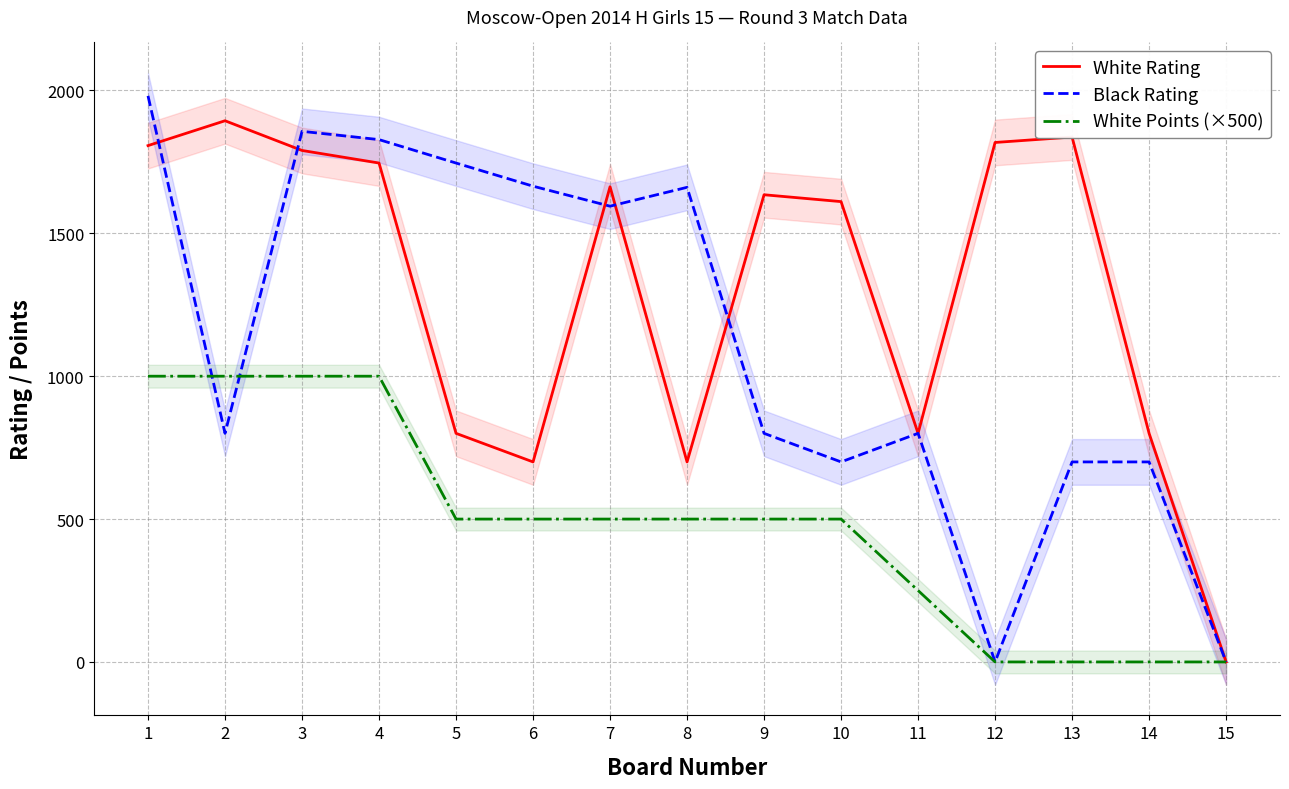

What is the value of the Black Rating point at the 4th from the left?

1828